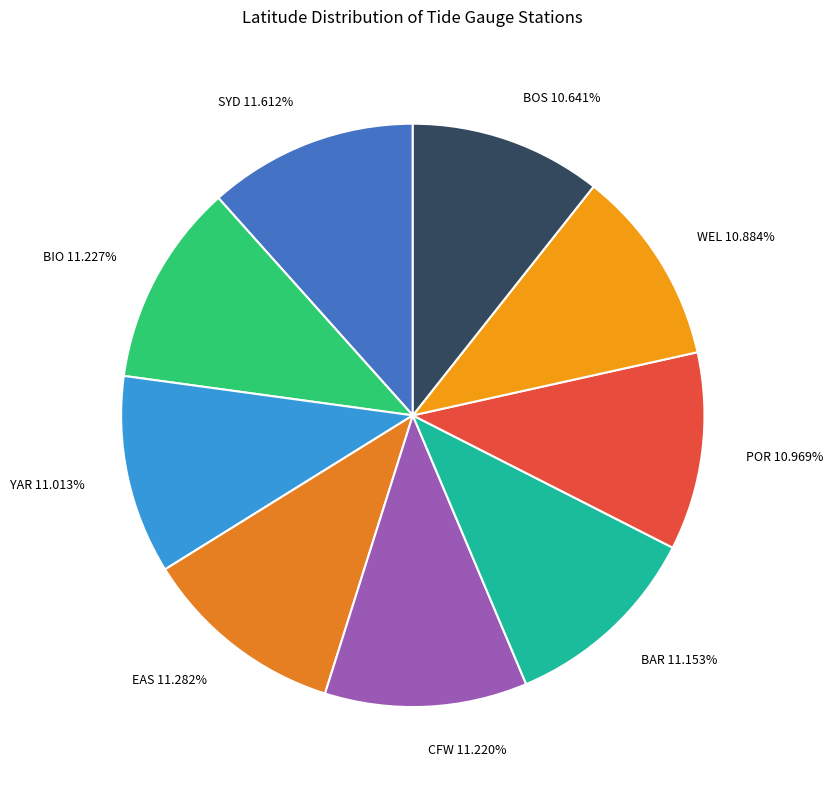

What is the total percentage of SYD and BIO?

22.8%